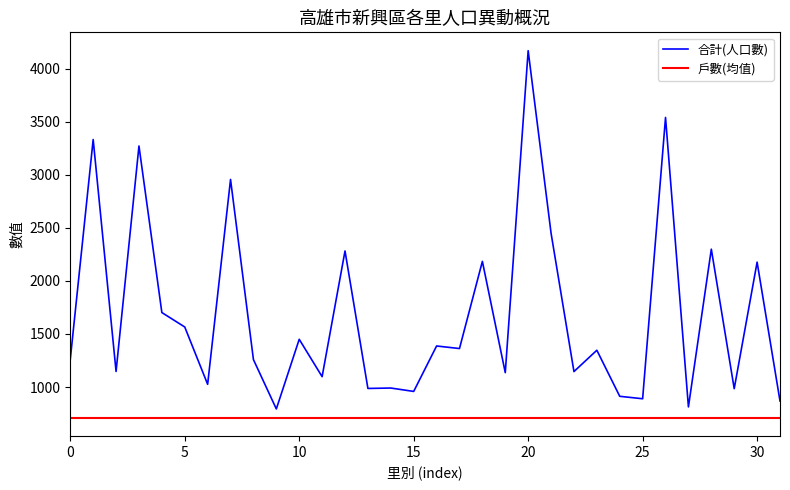

Is this an area chart (filled region under the line)?

No